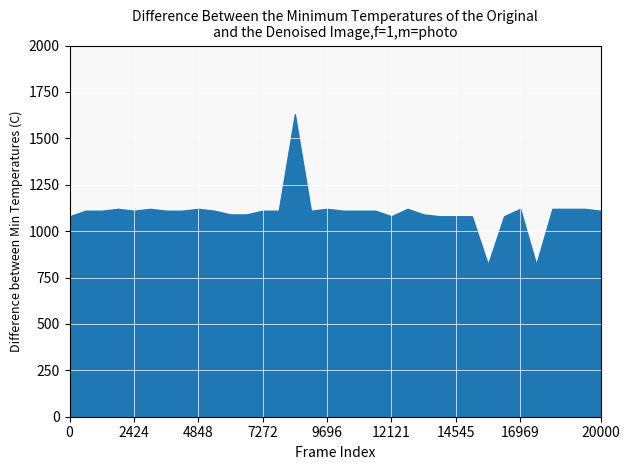

Is it true that the value at 14545 is 1080?

True